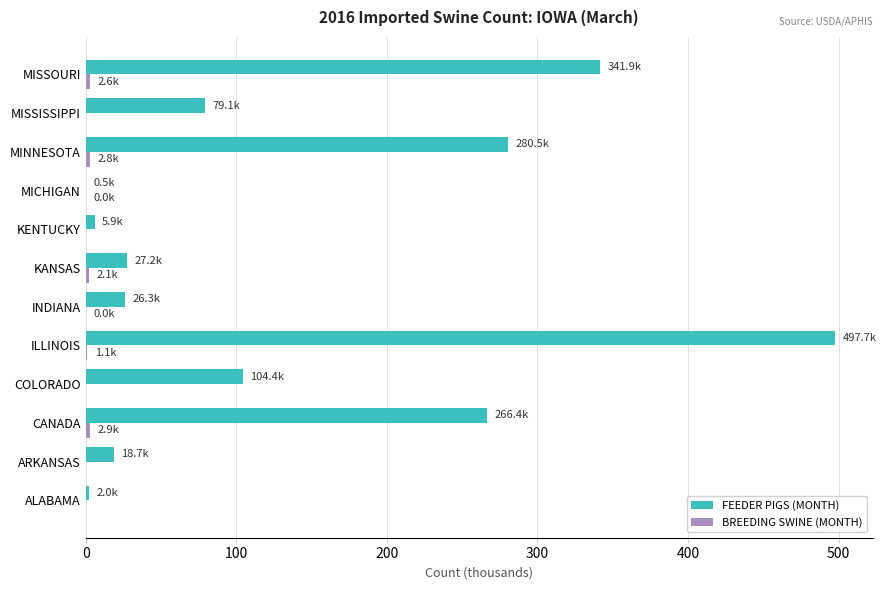

At which label is FEEDER PIGS (MONTH) closest to 249?

CANADA